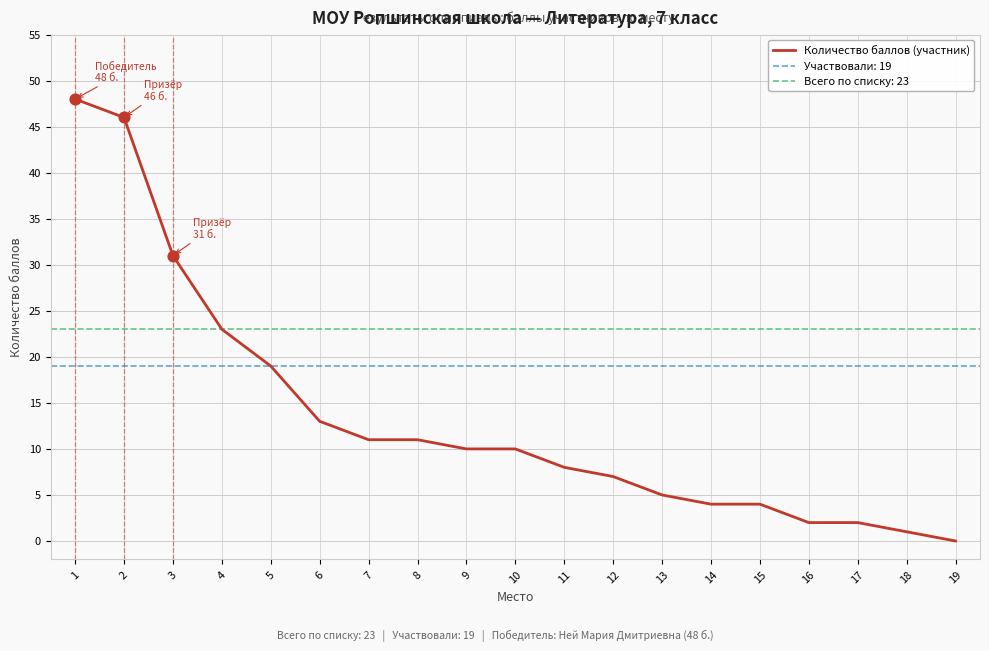

What is the ratio of the value at 2 to the value at 1?

1.0